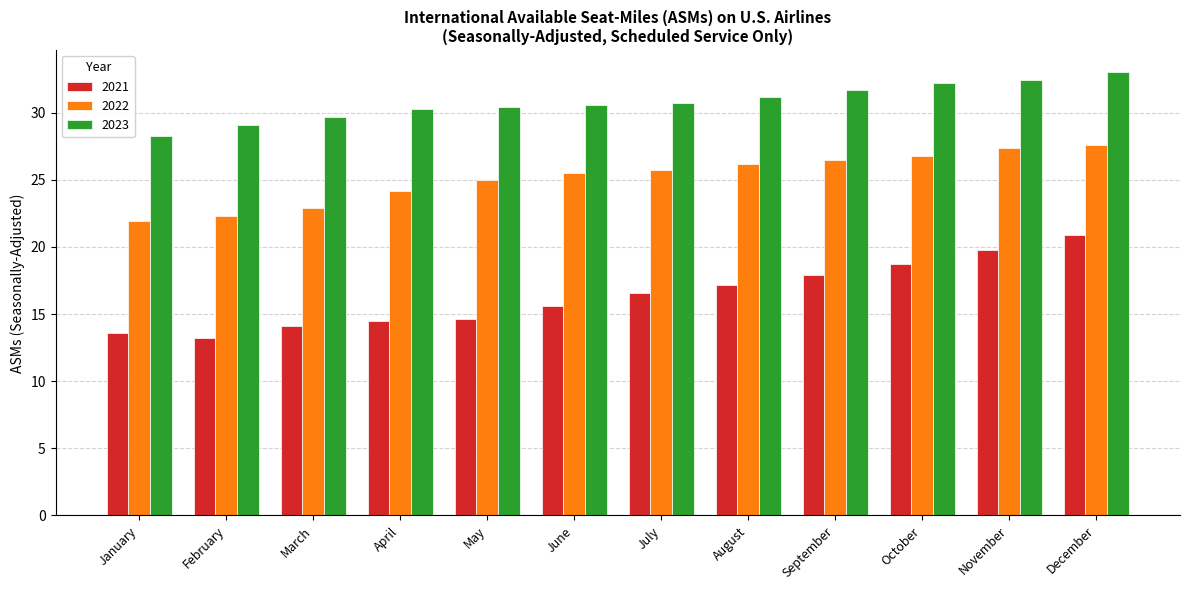

Are the bars horizontal?

No